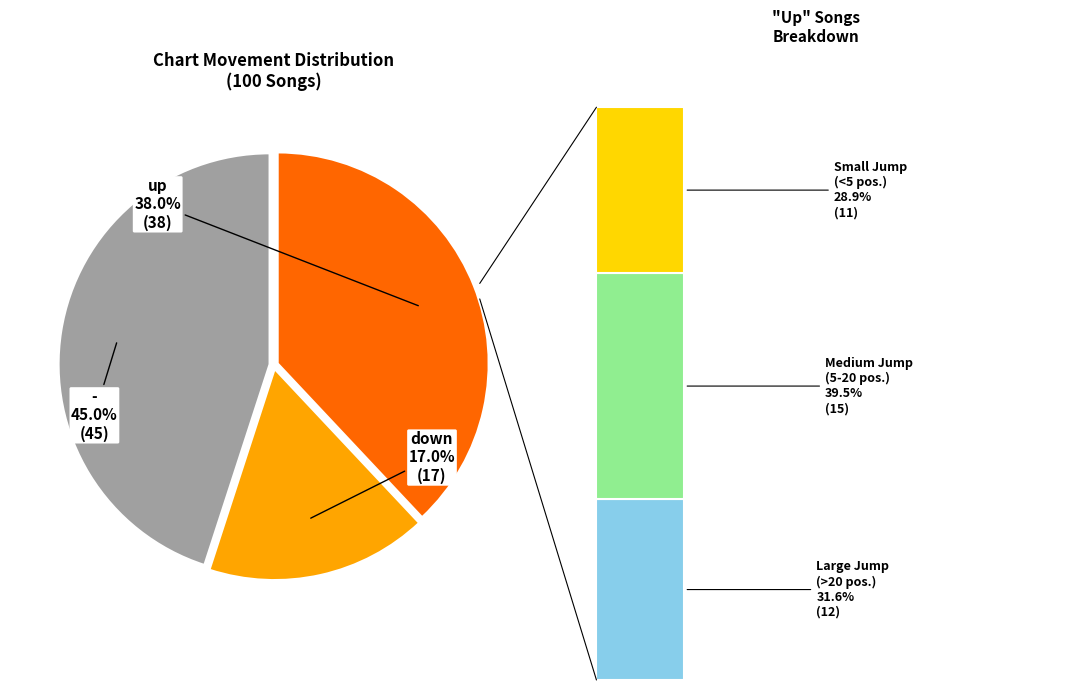

What percentage is the down slice, to the nearest percent?

17%